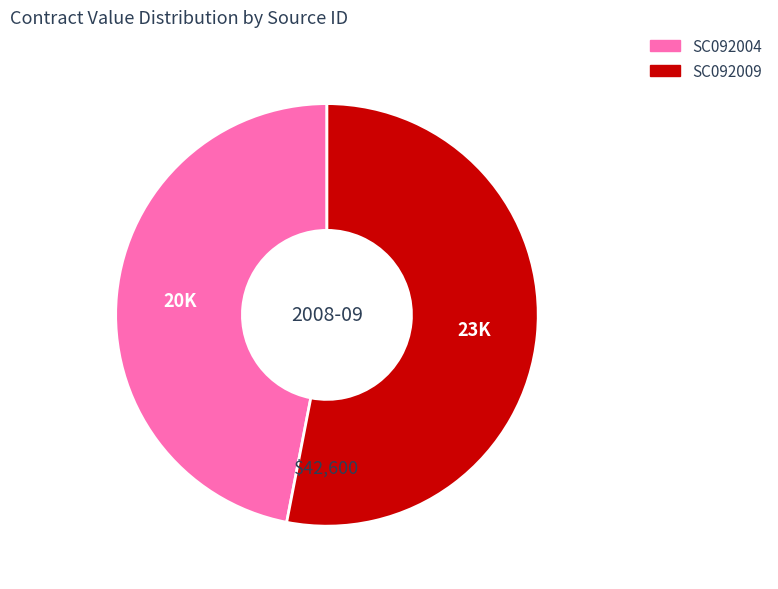

Rank the categories by value from lowest to highest.

SC092004, SC092009